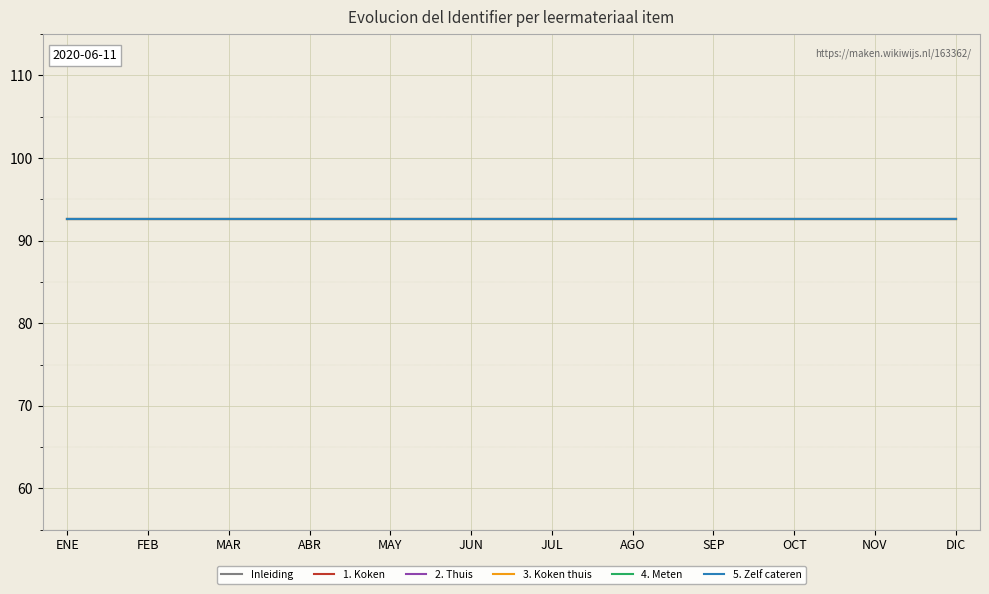

Reading left to right, what are all the values shown in this chart?

Inleiding: ENE=92.6	FEB=92.6	MAR=92.6	ABR=92.6	MAY=92.6	JUN=92.6	JUL=92.6	AGO=92.6	SEP=92.6	OCT=92.6	NOV=92.6	DIC=92.6
1. Koken: ENE=92.6	FEB=92.6	MAR=92.6	ABR=92.6	MAY=92.6	JUN=92.6	JUL=92.6	AGO=92.6	SEP=92.6	OCT=92.6	NOV=92.6	DIC=92.6
2. Thuis: ENE=92.6	FEB=92.6	MAR=92.6	ABR=92.6	MAY=92.6	JUN=92.6	JUL=92.6	AGO=92.6	SEP=92.6	OCT=92.6	NOV=92.6	DIC=92.6
3. Koken thuis: ENE=92.6	FEB=92.6	MAR=92.6	ABR=92.6	MAY=92.6	JUN=92.6	JUL=92.6	AGO=92.6	SEP=92.6	OCT=92.6	NOV=92.6	DIC=92.6
4. Meten: ENE=92.6	FEB=92.6	MAR=92.6	ABR=92.6	MAY=92.6	JUN=92.6	JUL=92.6	AGO=92.6	SEP=92.6	OCT=92.6	NOV=92.6	DIC=92.6
5. Zelf cateren: ENE=92.6	FEB=92.6	MAR=92.6	ABR=92.6	MAY=92.6	JUN=92.6	JUL=92.6	AGO=92.6	SEP=92.6	OCT=92.6	NOV=92.6	DIC=92.6